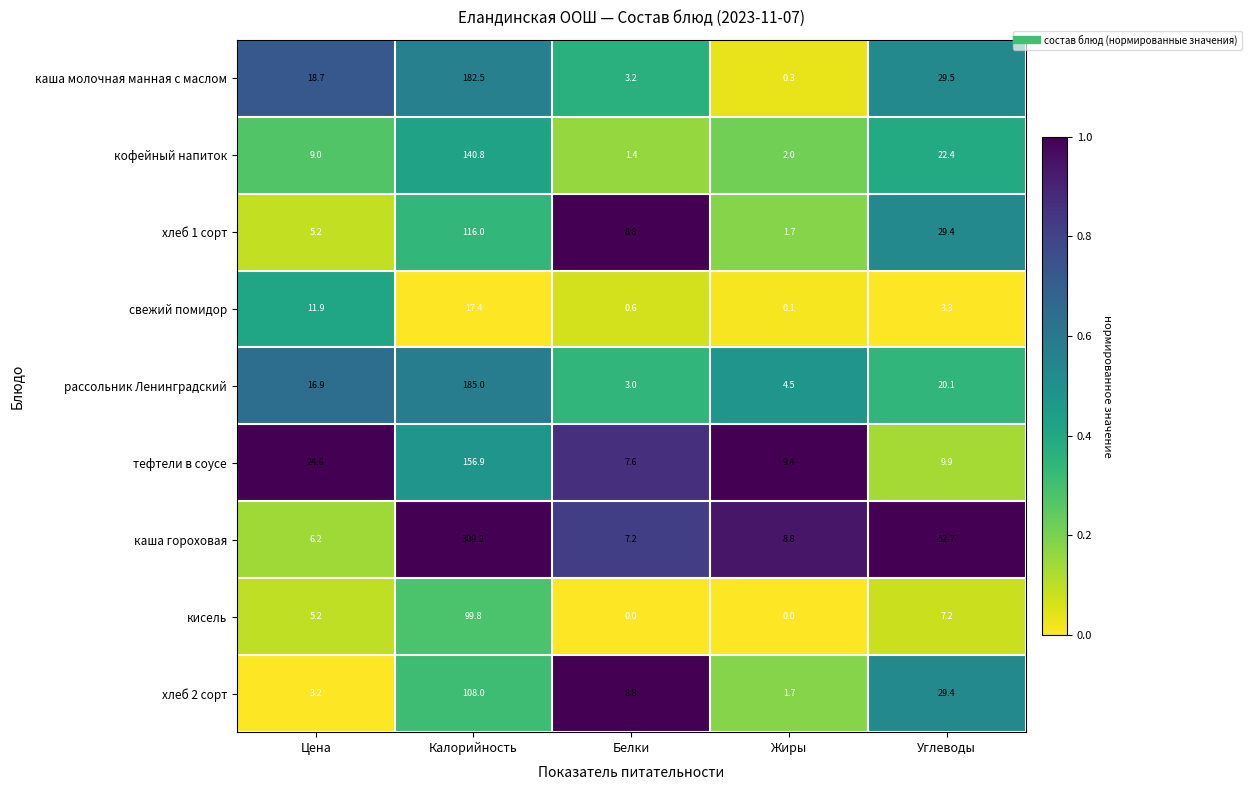

At which category is the sum across all series the highest?

Калорийность